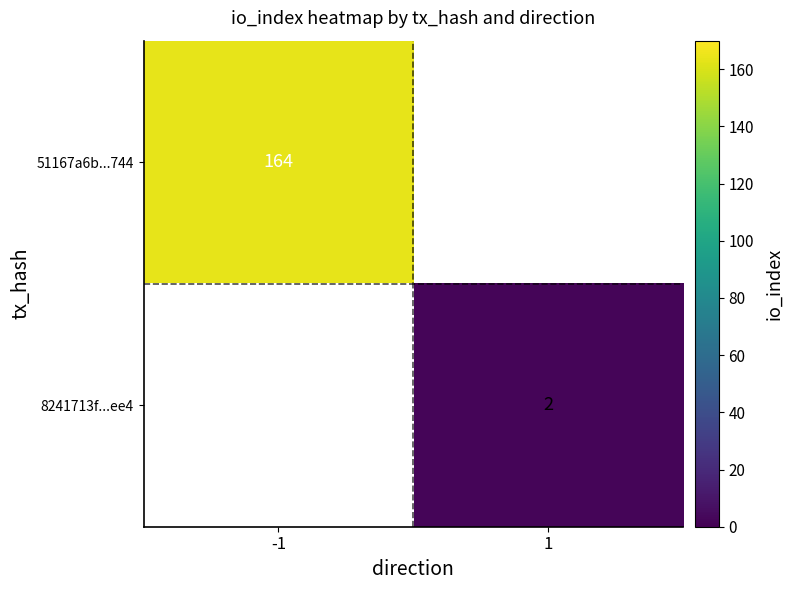

True or false: 51167a6b...744 has a value of 164 at -1.

True